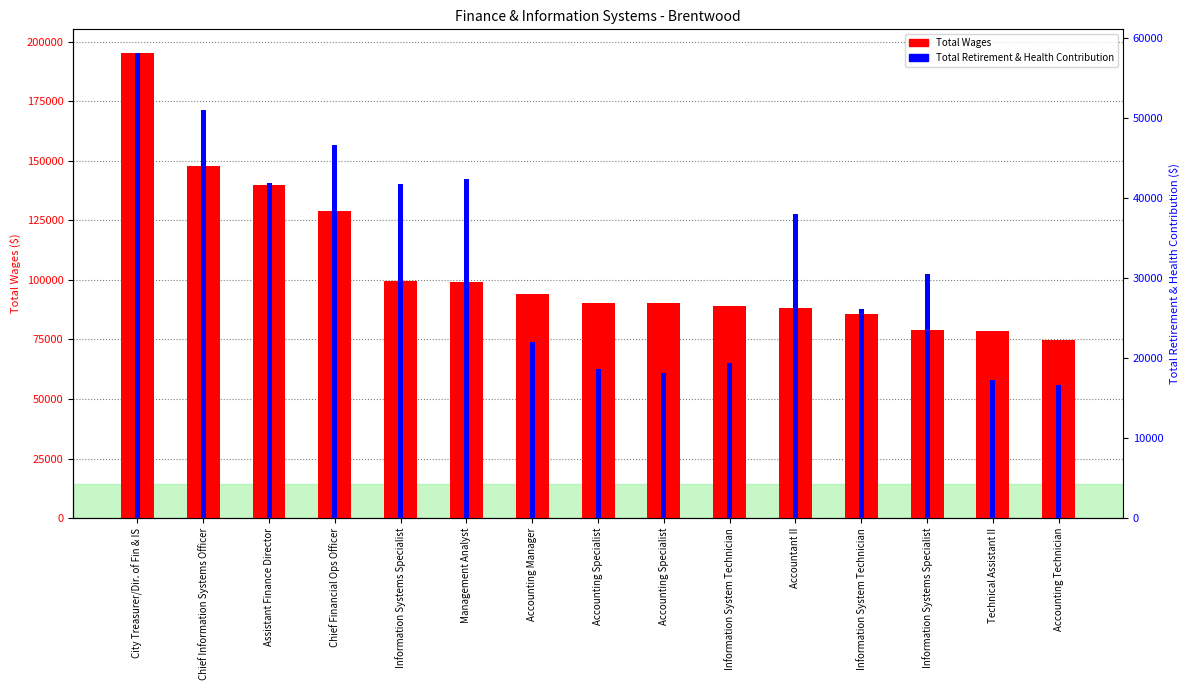

Reading left to right, what are all the values shown in this chart?

Total Wages: 195473	147654	140005	128954	99672	99309	94275	90427	90194	89200	88323	85857	78936	78716	74914
Total Retirement & Health Contribution: 58196	50984	41833	46672	41708	42386	21998	18634	18145	19354	38046	26081	30485	17201	16652